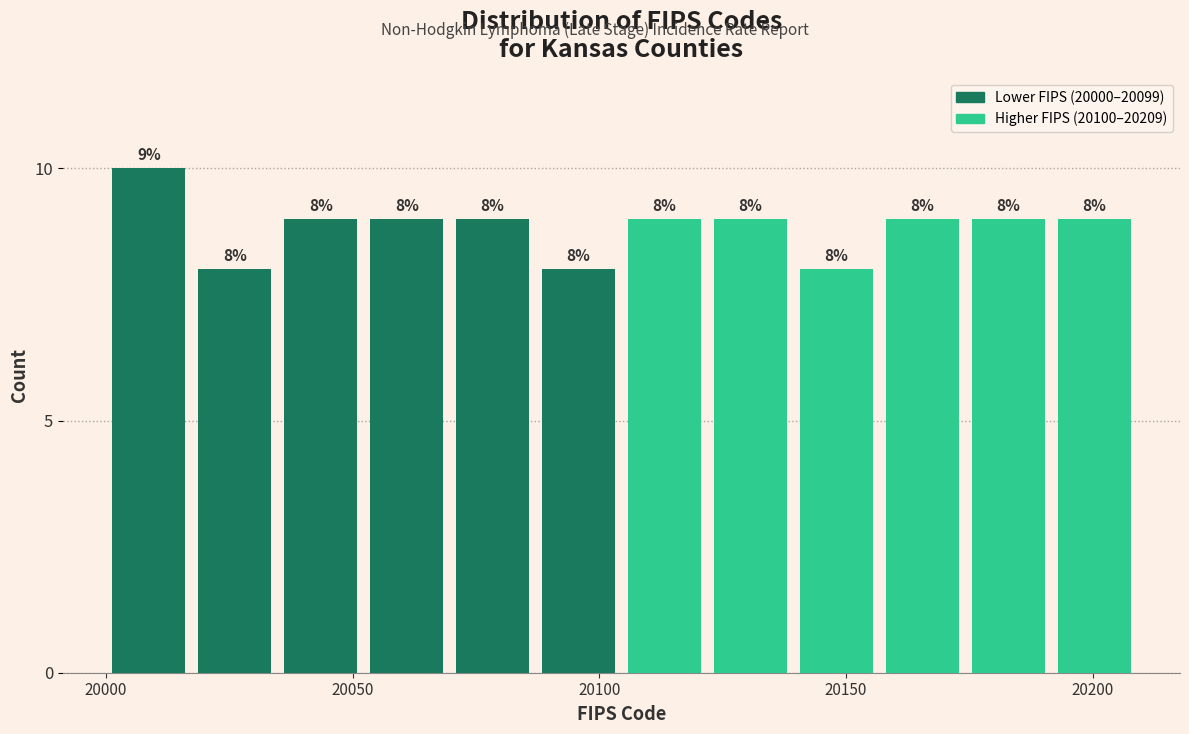

Read against the x-axis, roughly where is the centre of the tallest bar?

20010